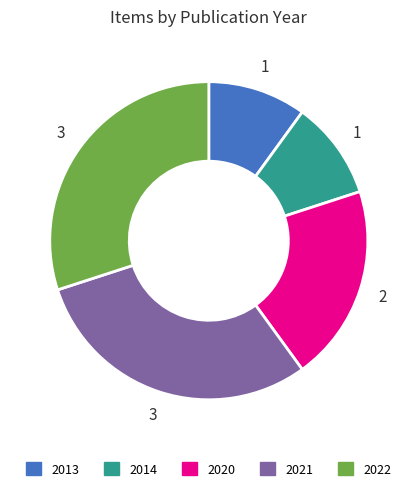

What is the ratio of the value at 2013 to the value at 2022?

0.3